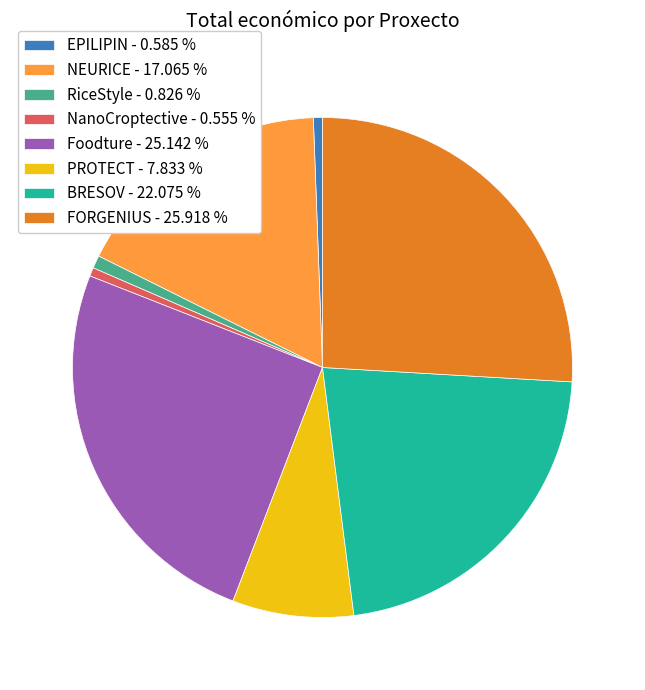

The EPILIPIN slice represents 1% of the pie. True or false?

True